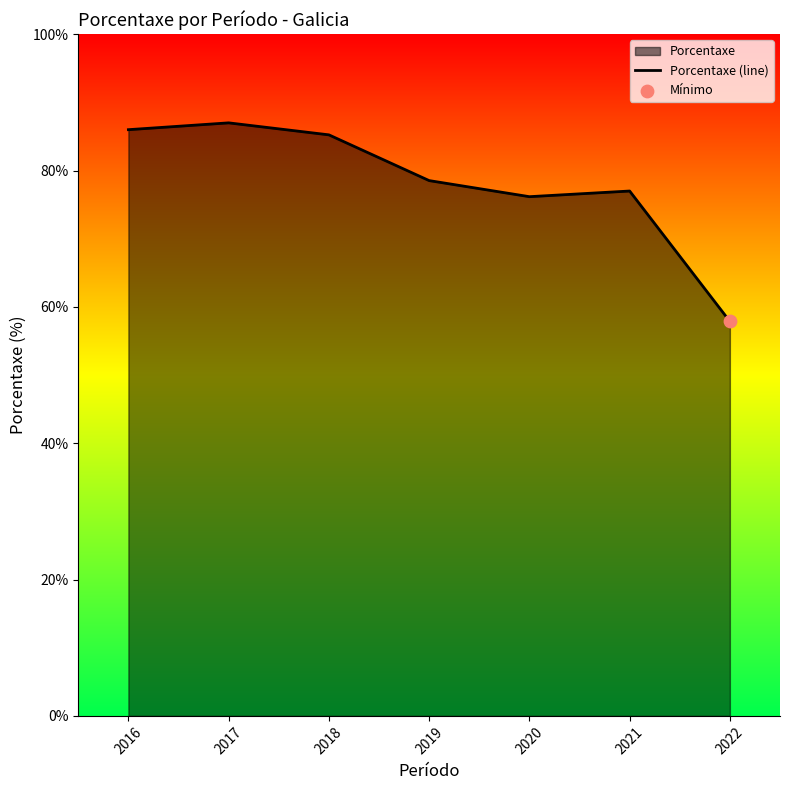

What is the change in value from 2019 to 2021?

-1.5